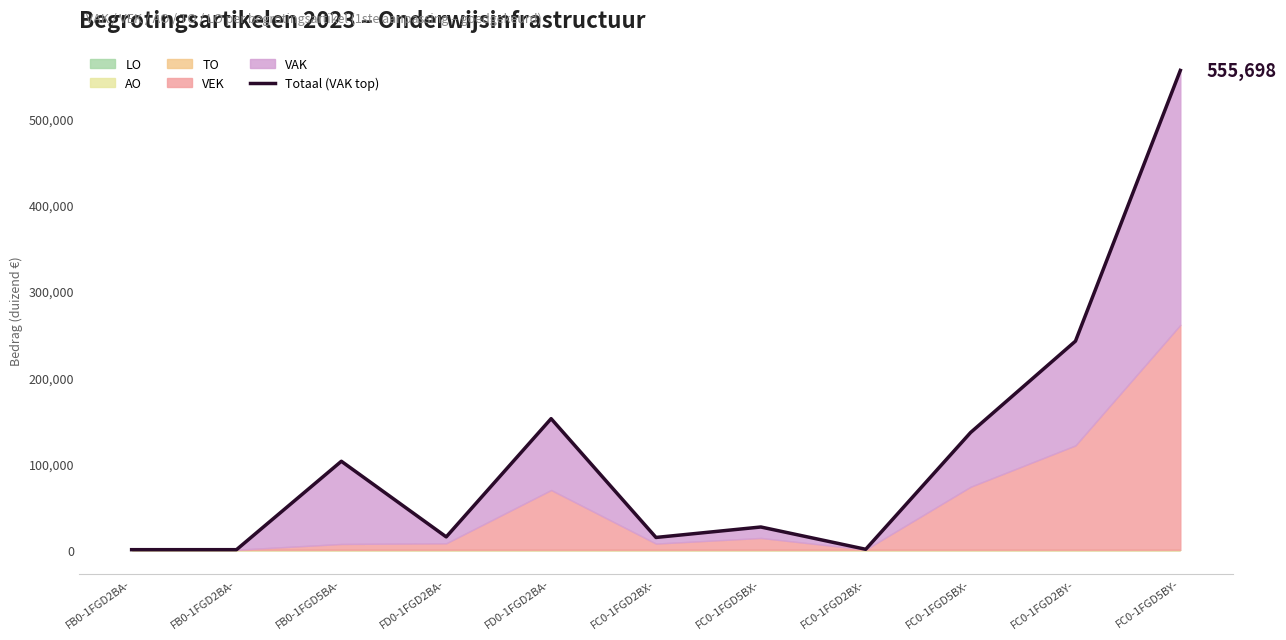

Read the value at FC0-1FGD2BY-, to the nearest 100.

241800